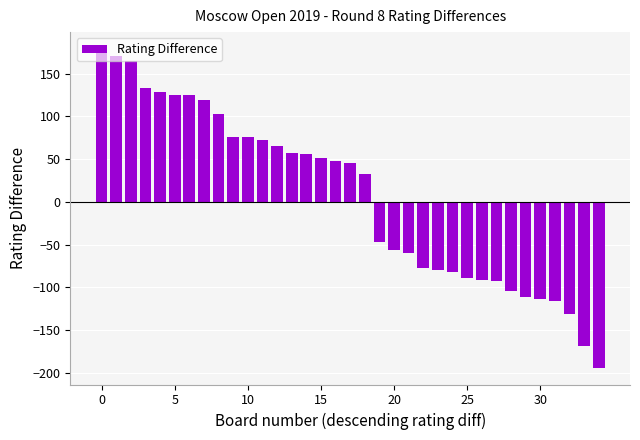

What is the difference between the second highest and minimum values?

366